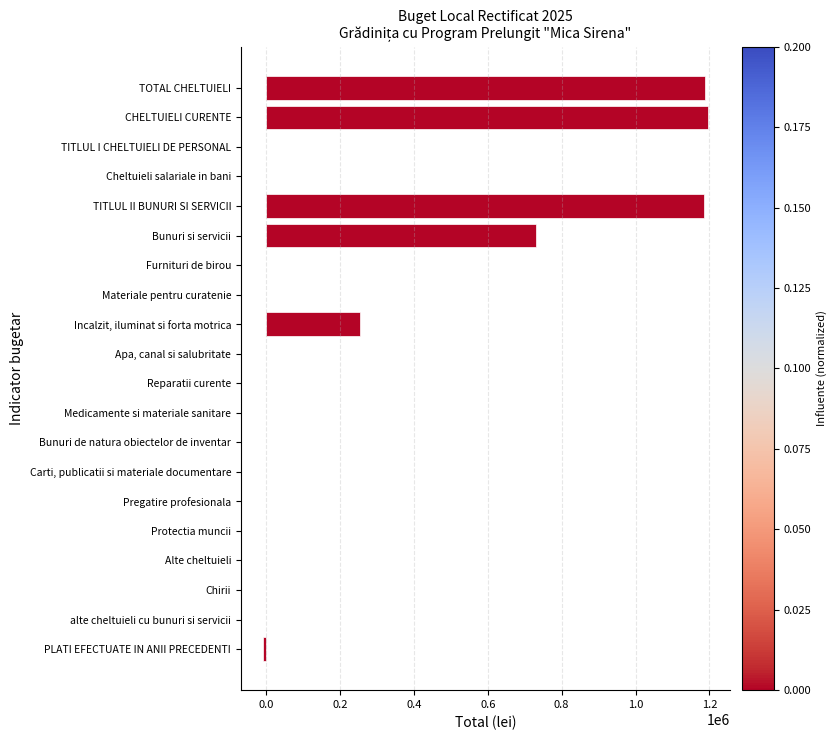

Is it true that the value at TOTAL CHELTUIELI is 1187000?

True